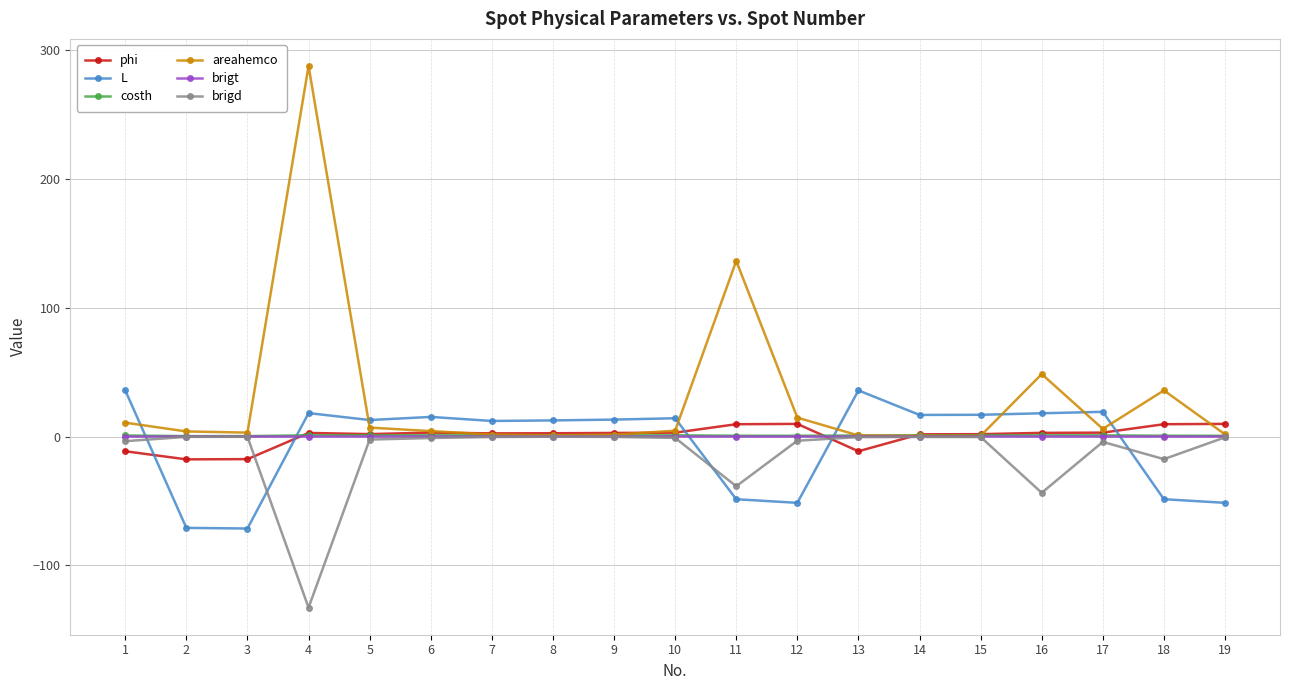

How many values in the areahemco series exceed 4?

10